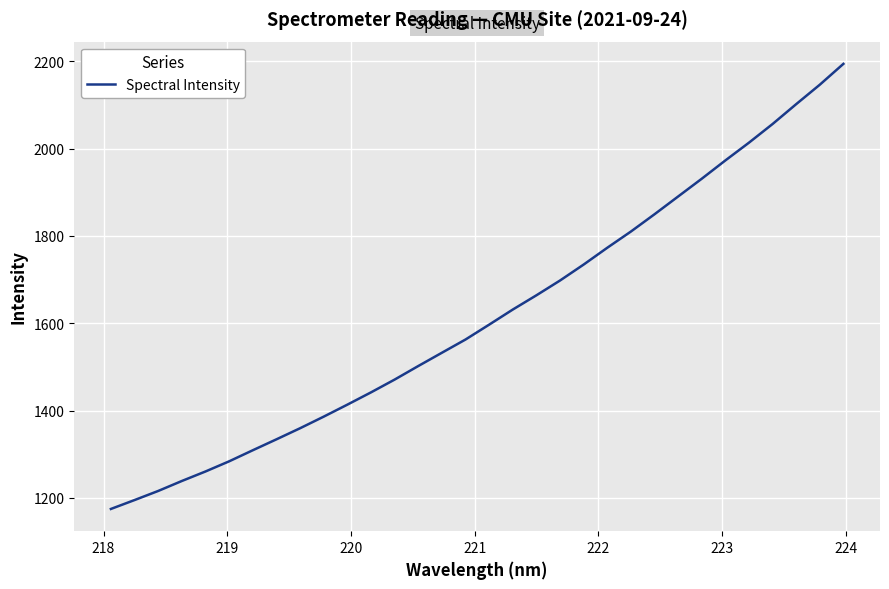

What is the minimum value shown in the chart?

1174.7